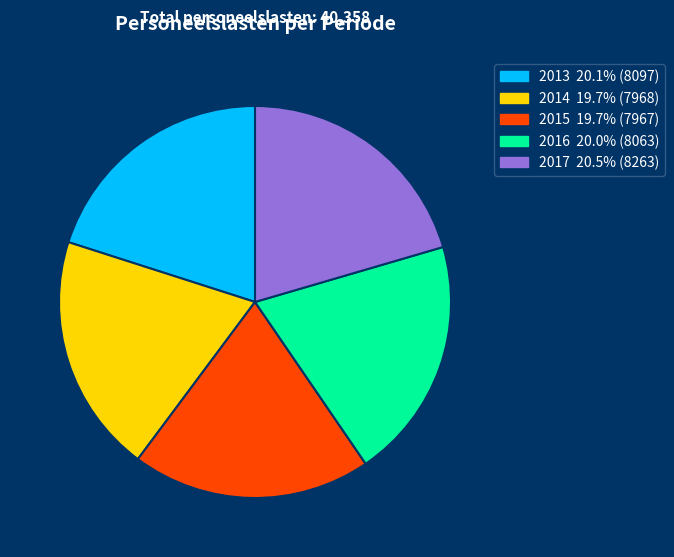

Is 2013 the majority of the pie?

No